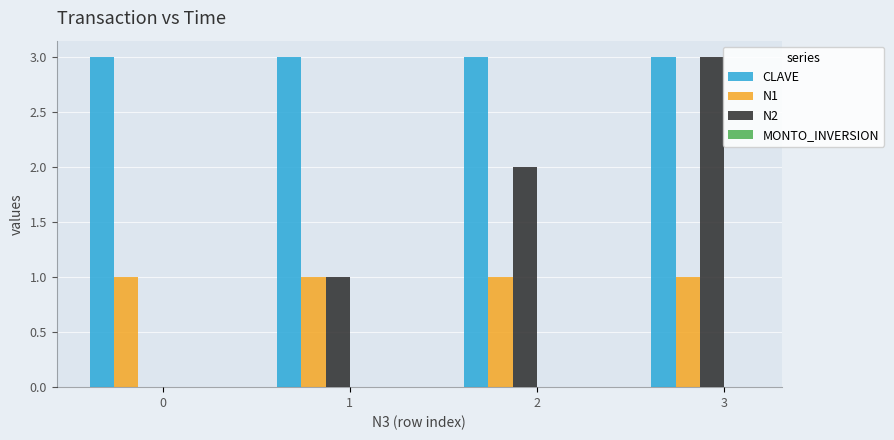

How many groups of bars are there?

4